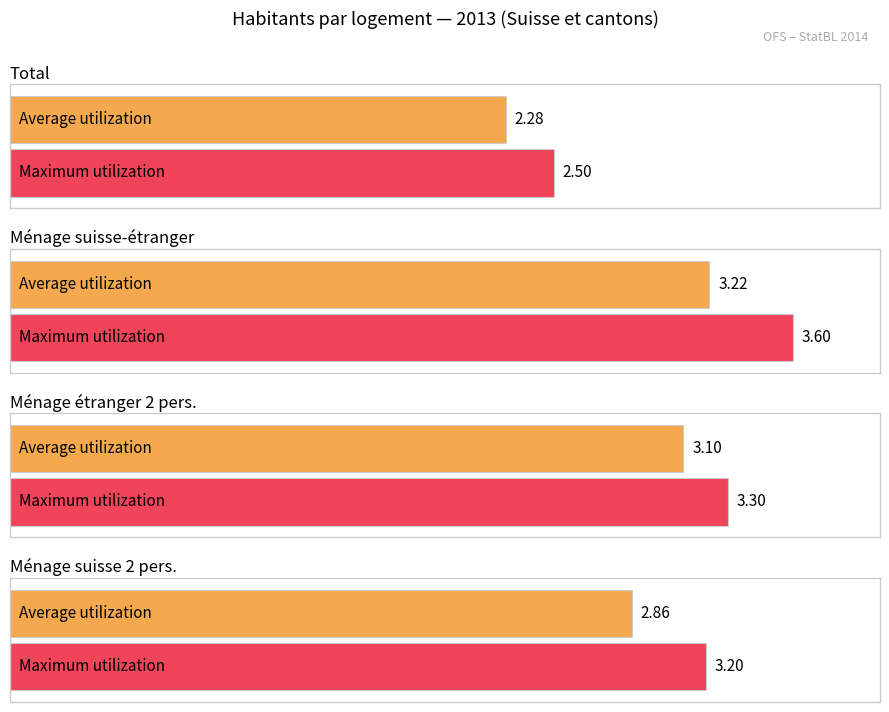

What is the average value of the Ménage étranger 2 personnes ou plus series?

3.1